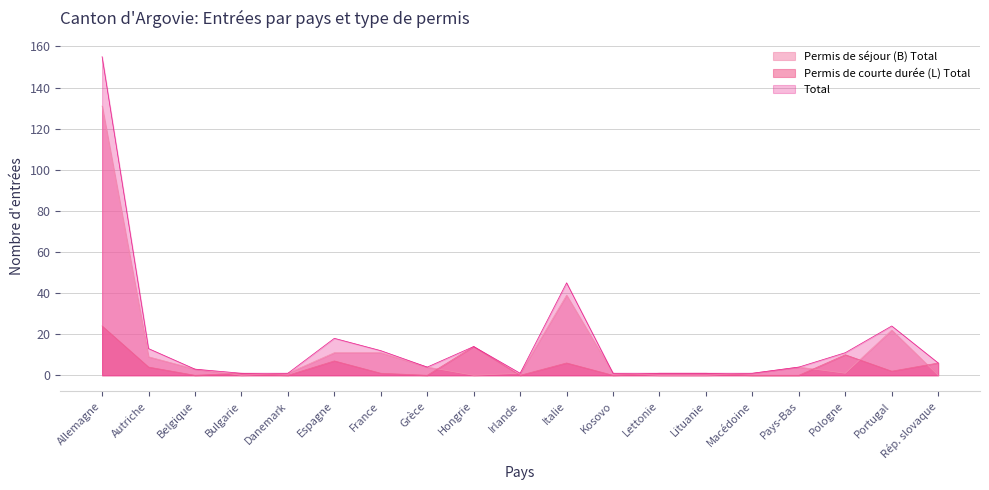

The value of Permis de séjour (B) Total at Belgique is 5. True or false?

False